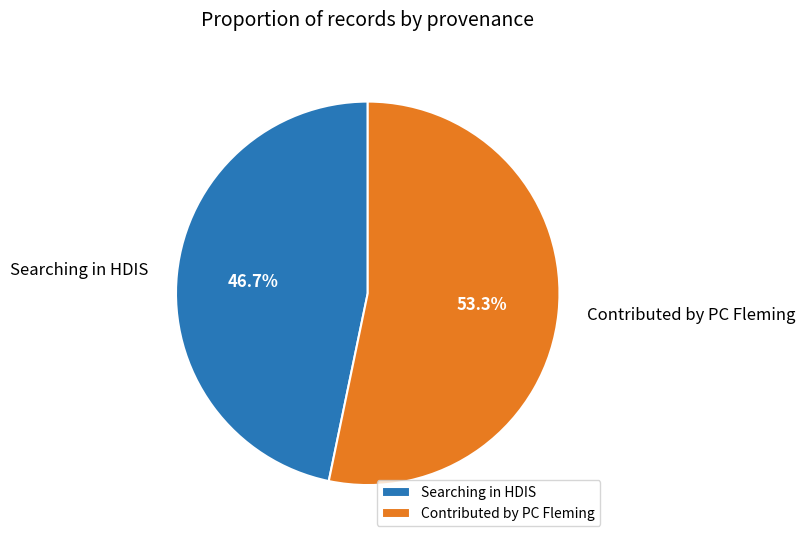

To the nearest percent, what is the average slice percentage?

50%